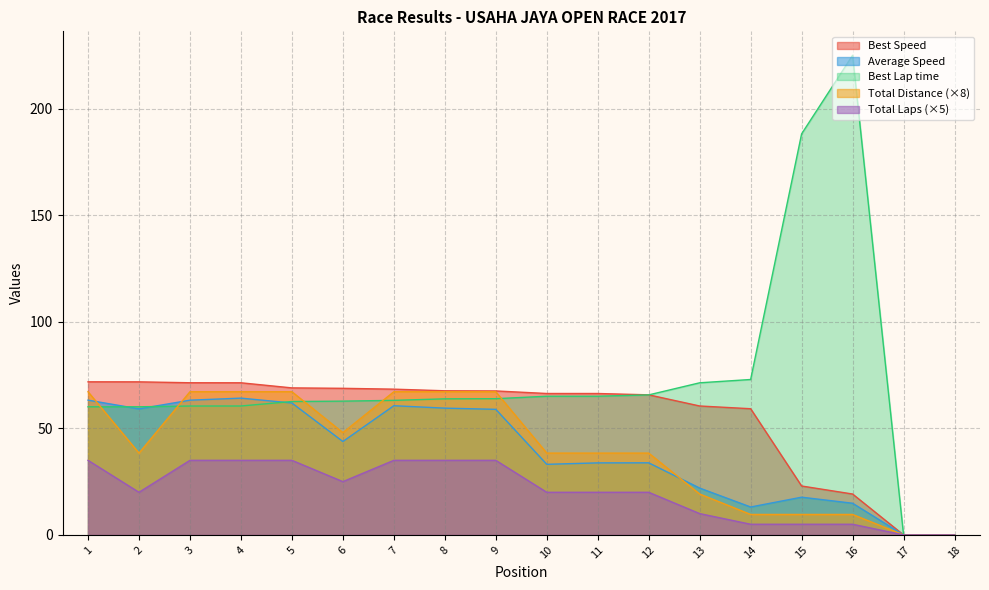

Does the chart display data point markers on the line(s)?

No